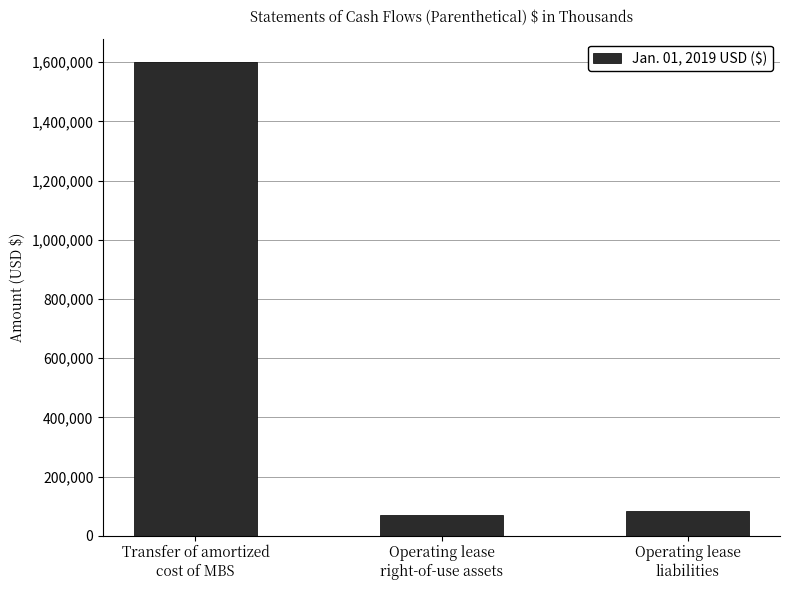

What is the difference between the values at Operating lease
liabilities and Operating lease
right-of-use assets?

12300